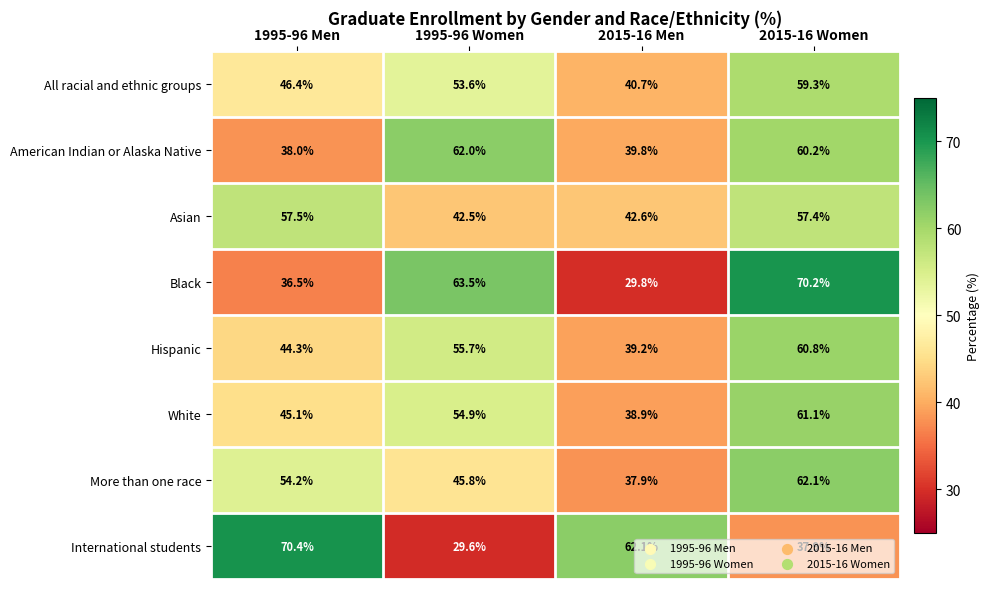

At which label does Asian first exceed 57?

1995-96 Men